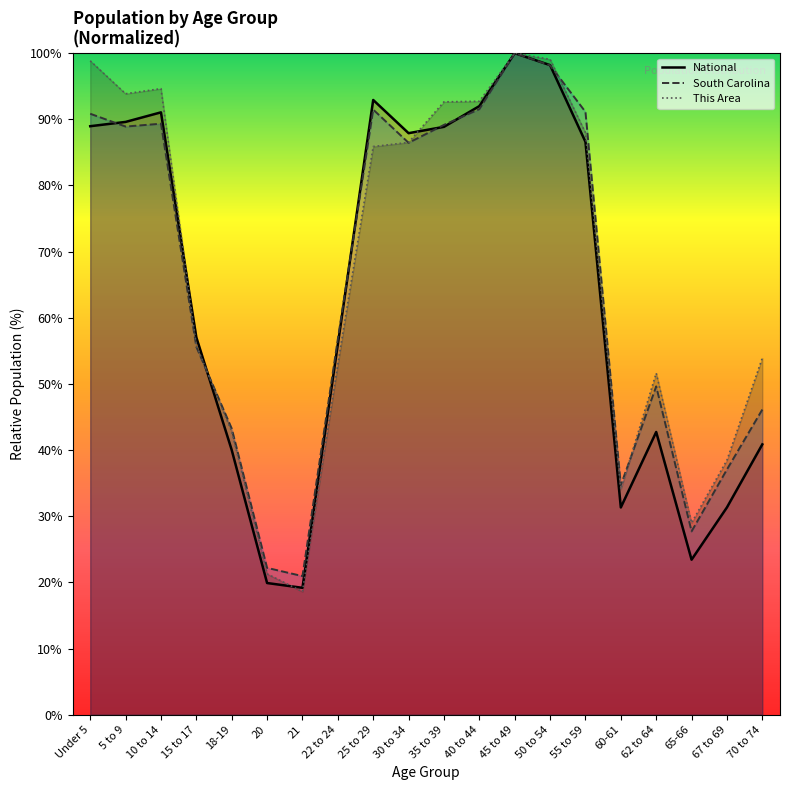

How many data points in South Carolina are above 86?

10